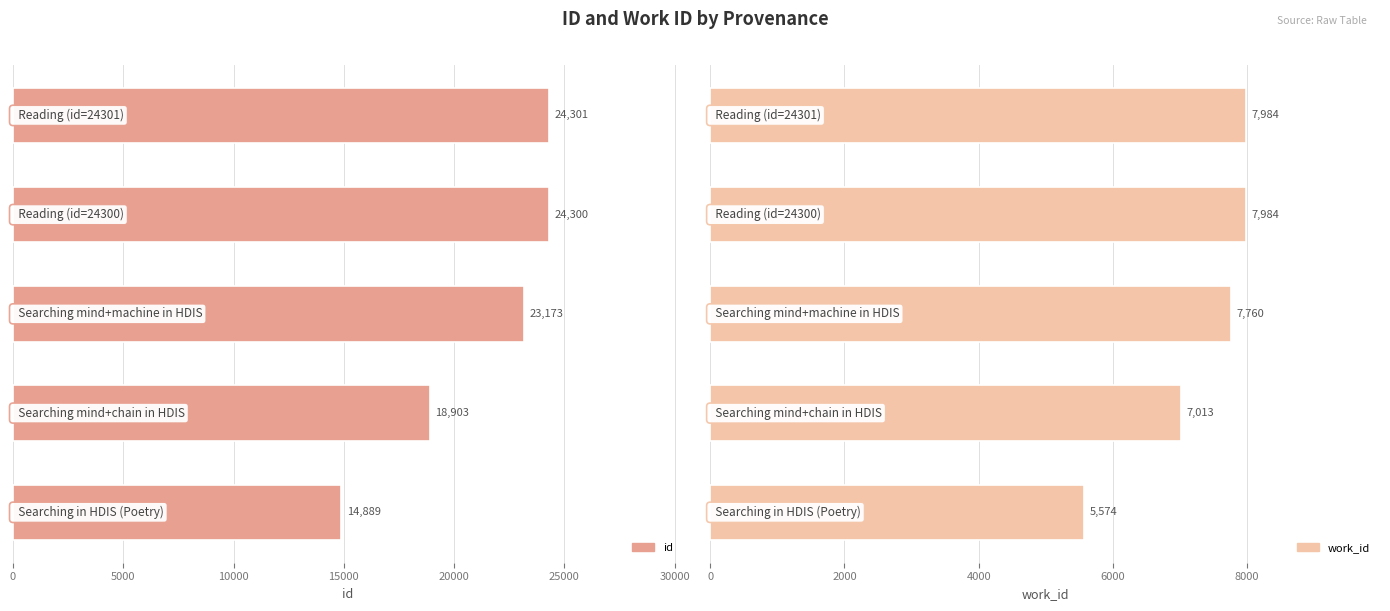

Which has a higher value, 20000 or 15000?

20000